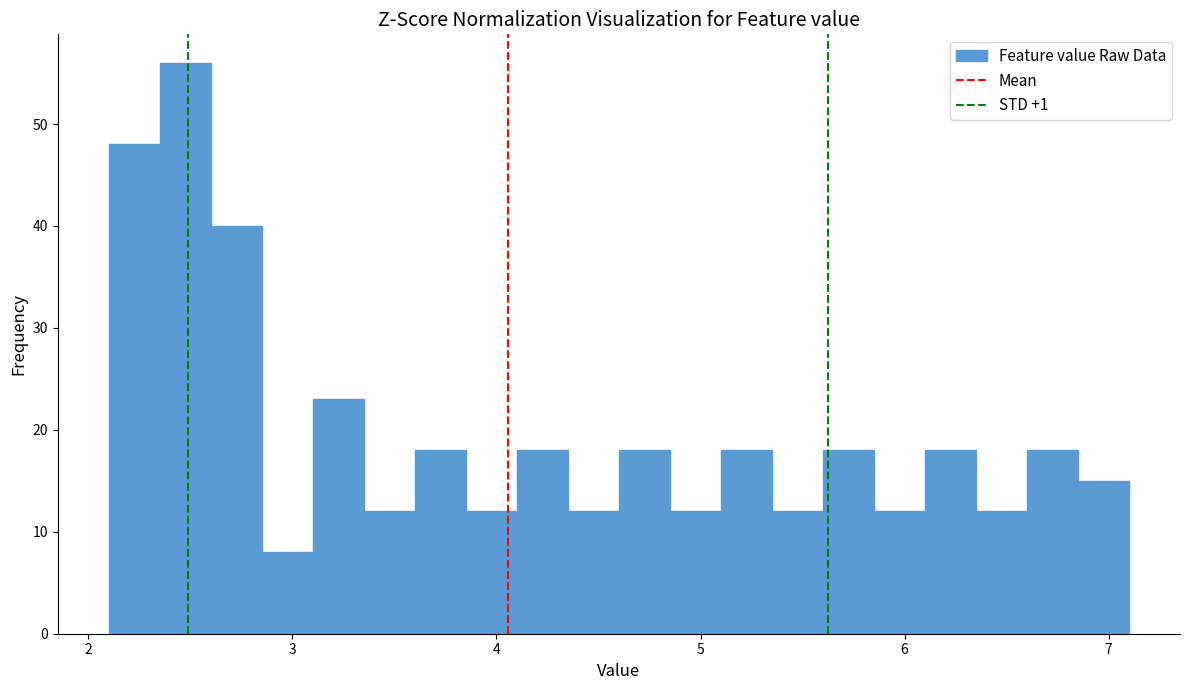

Read against the x-axis, roughly where is the centre of the tallest bar?

2.5